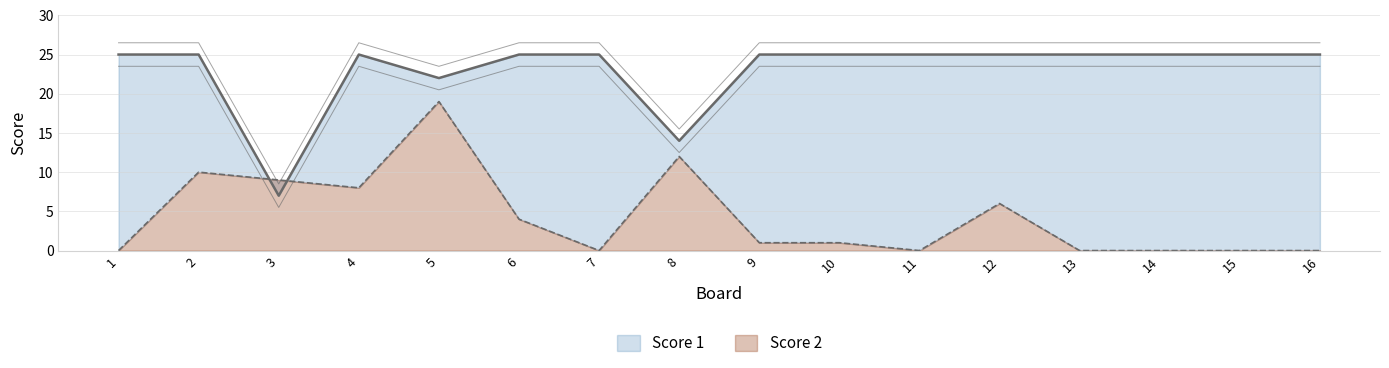

True or false: Score 2 has a value of 10 at 12.

False